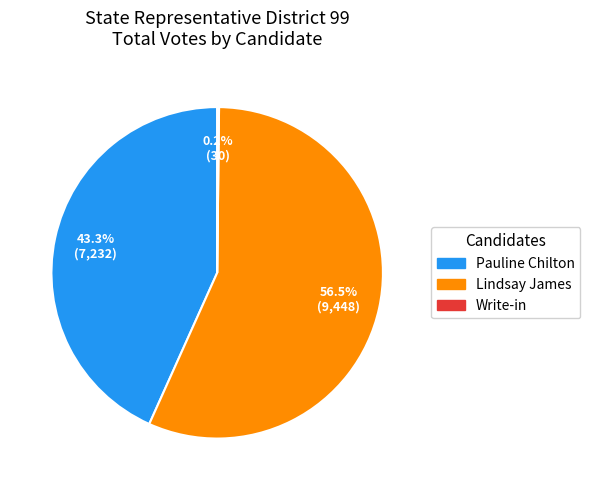

Is there any slice that represents more than half of the pie?

Yes